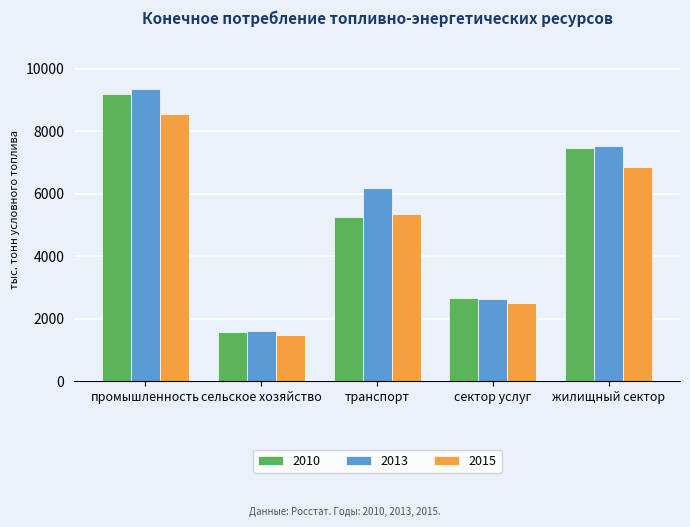

Reading right to left, extract all data points from this chart.

2010: 7448	2668	5267	1577	9176
2013: 7517	2650	6176	1626	9344
2015: 6859	2500	5341	1496	8549